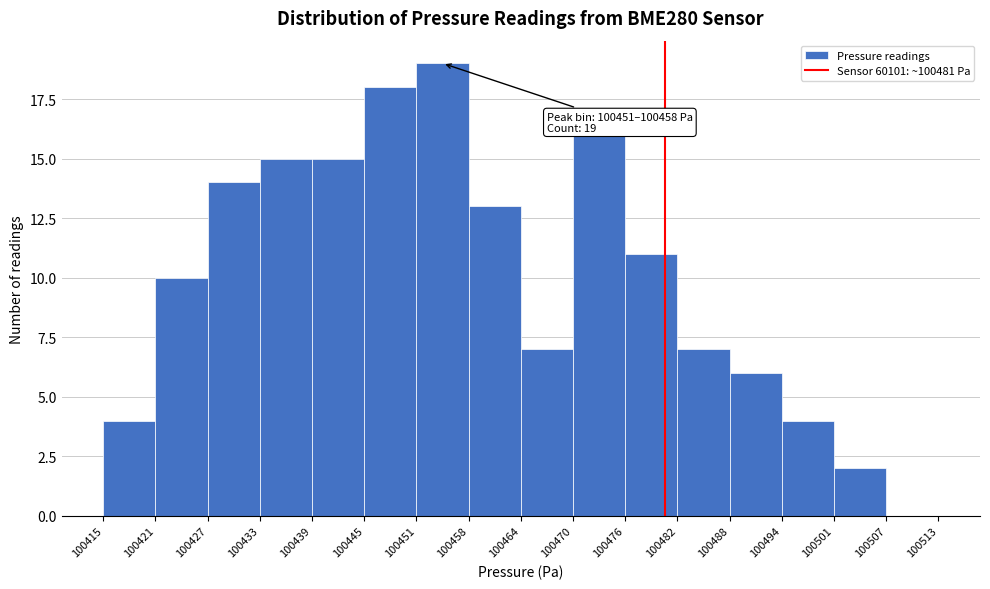

Which range on the x-axis has the tallest bar?

100451 to 100458